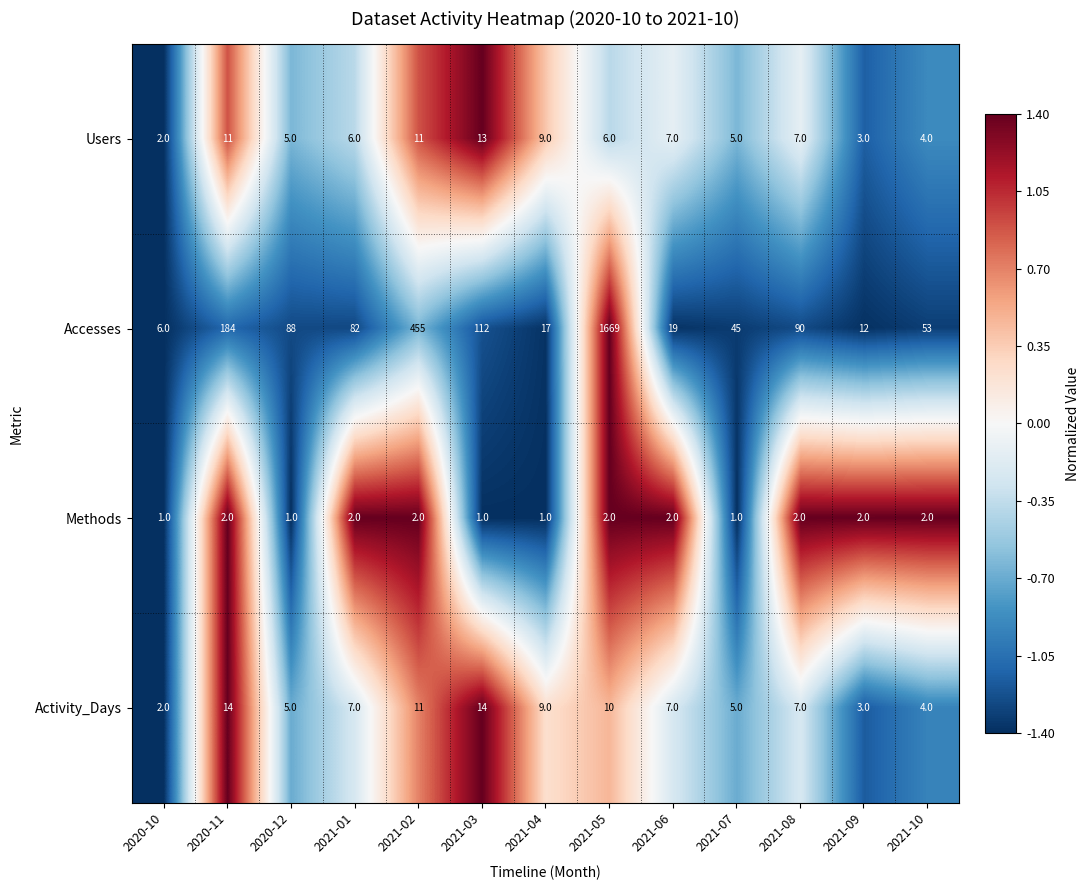

At which category is the sum across all series the highest?

2021-05